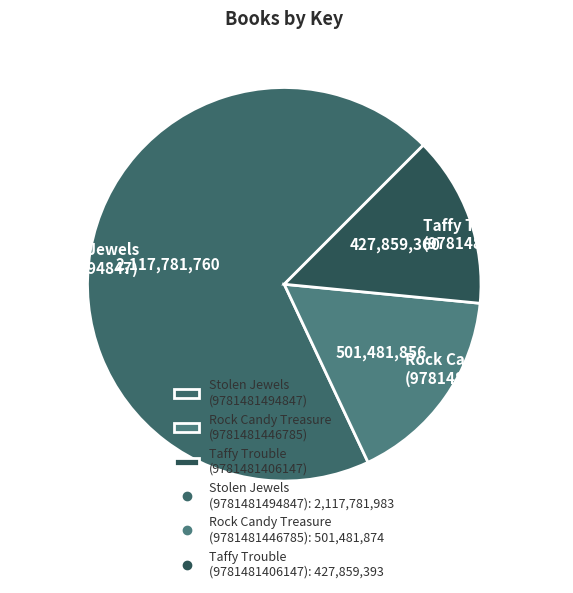

Count the number of slices in the pie.

3